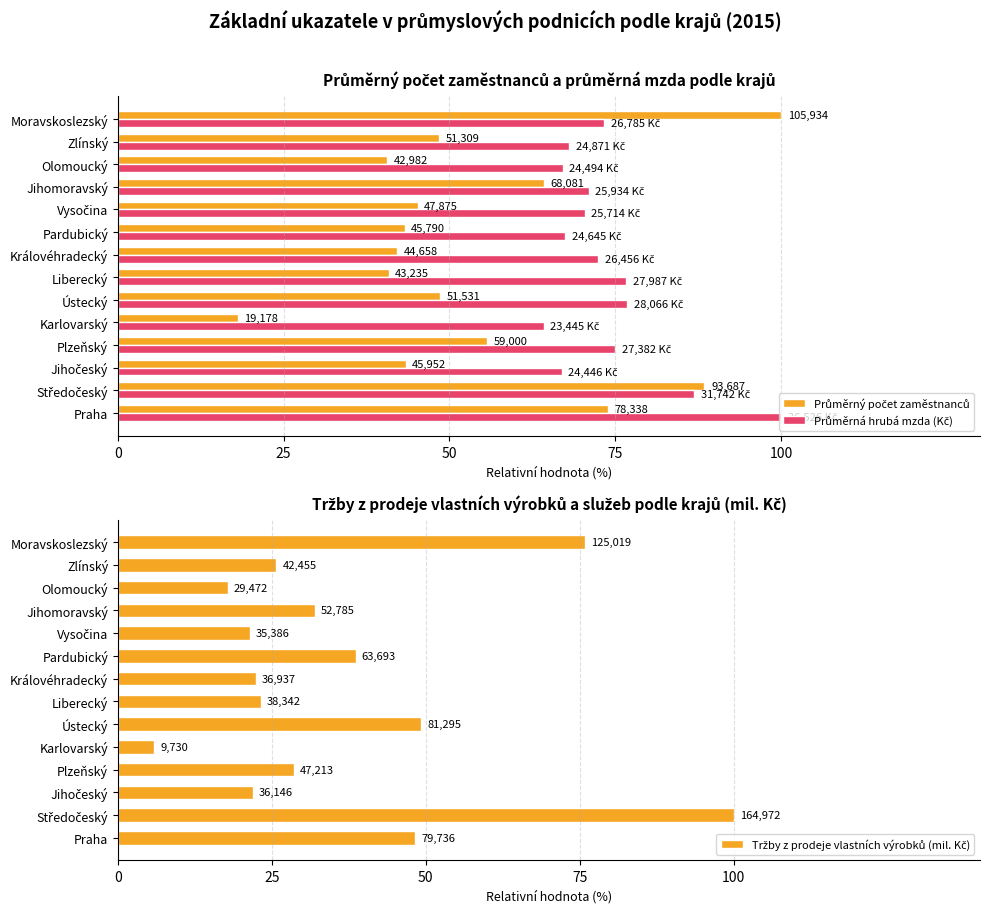

What is the label of the 5th bar from the right?

Vysočina